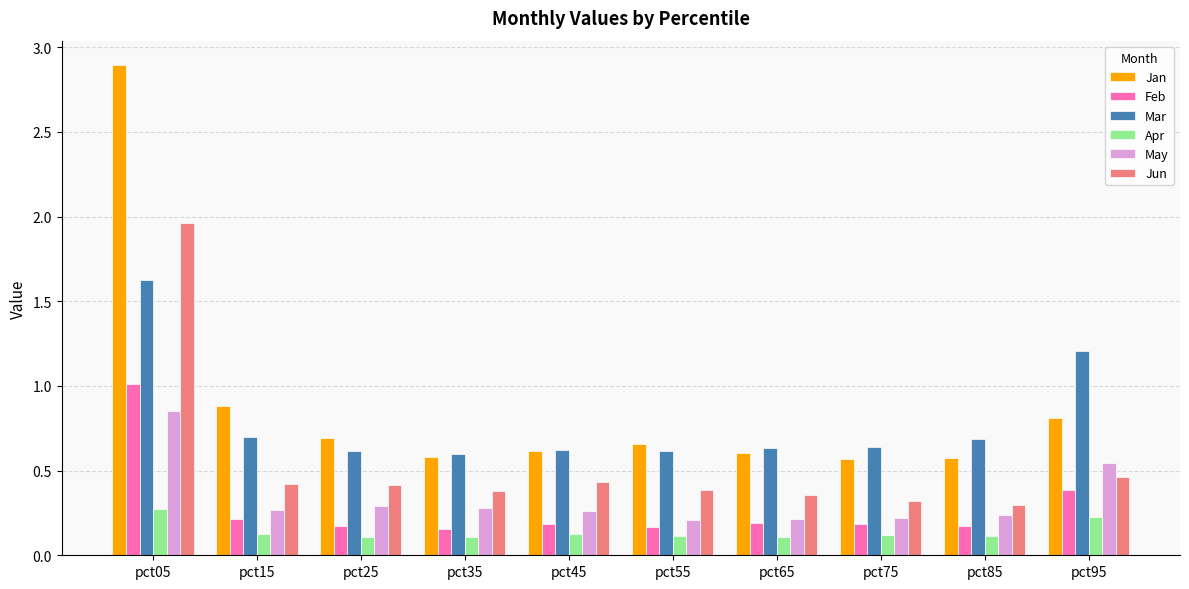

List the series in order of their peak value, highest first.

Jan, Jun, Mar, Feb, May, Apr